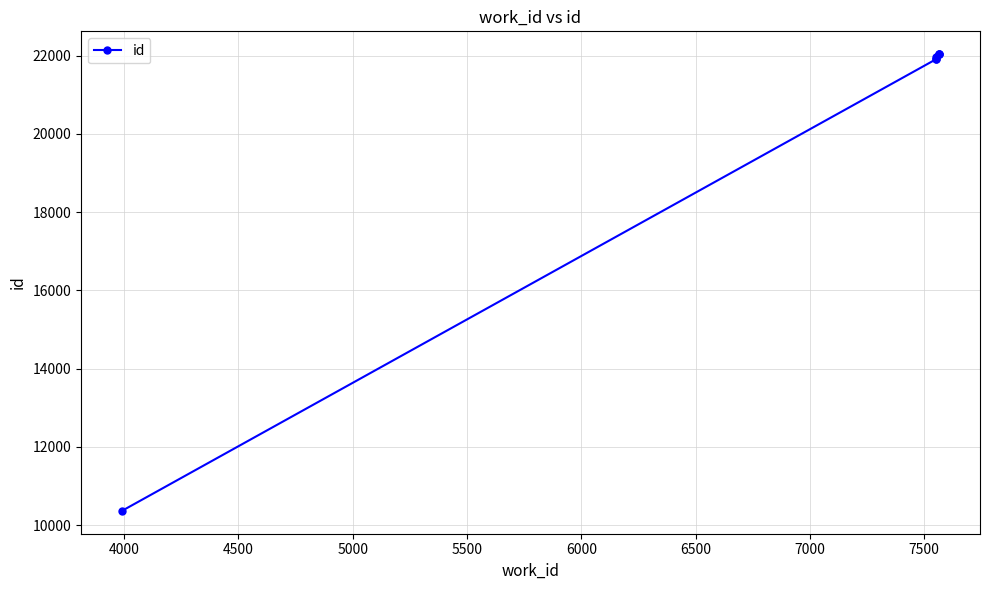

Approximately how many times larger is the value at 6000 compared to 5500?

1.0